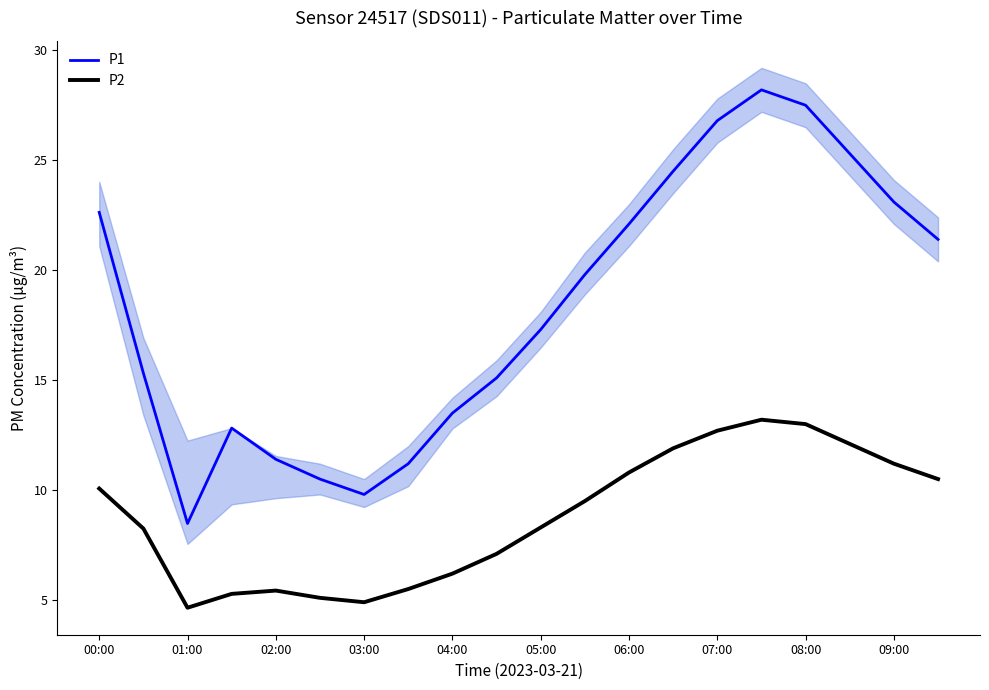

Is it true that P2 equals 6.2 at 04:00?

True